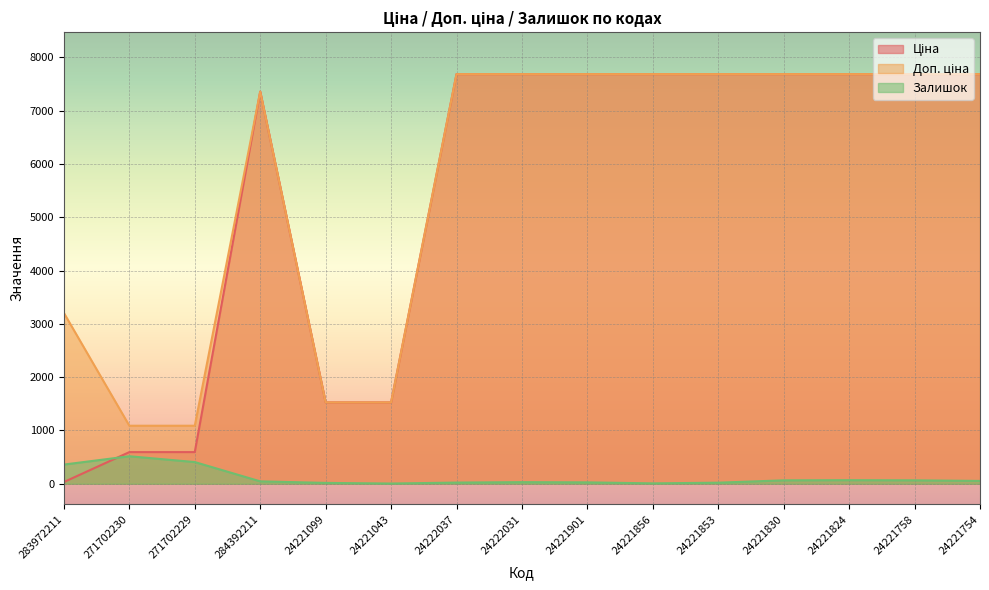

What is the difference between the maximum and second lowest values in the Ціна series?

7094.2